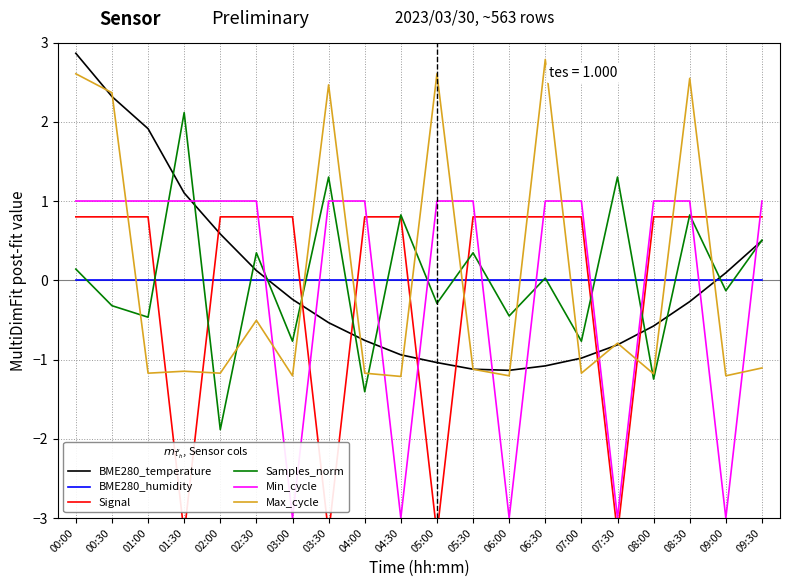

Rank the series by their maximum value, from lowest to highest.

BME280_humidity, Signal, Min_cycle, Samples_norm, Max_cycle, BME280_temperature